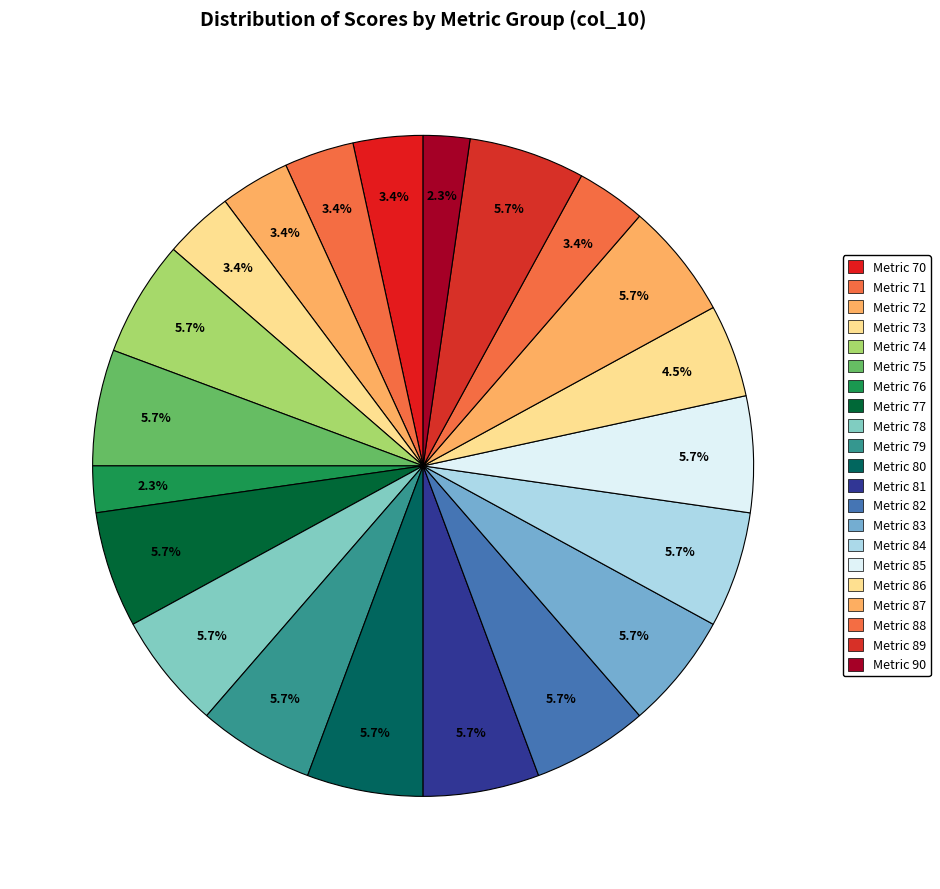

Is there any slice that represents more than half of the pie?

No